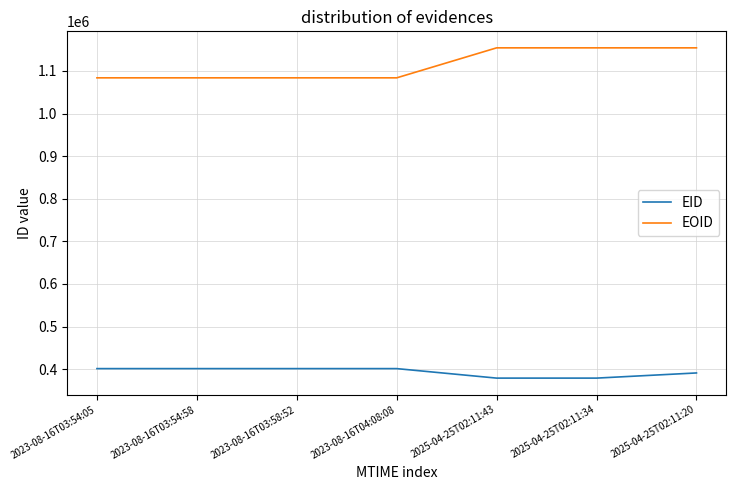

What is the average value of the EID series?

393294